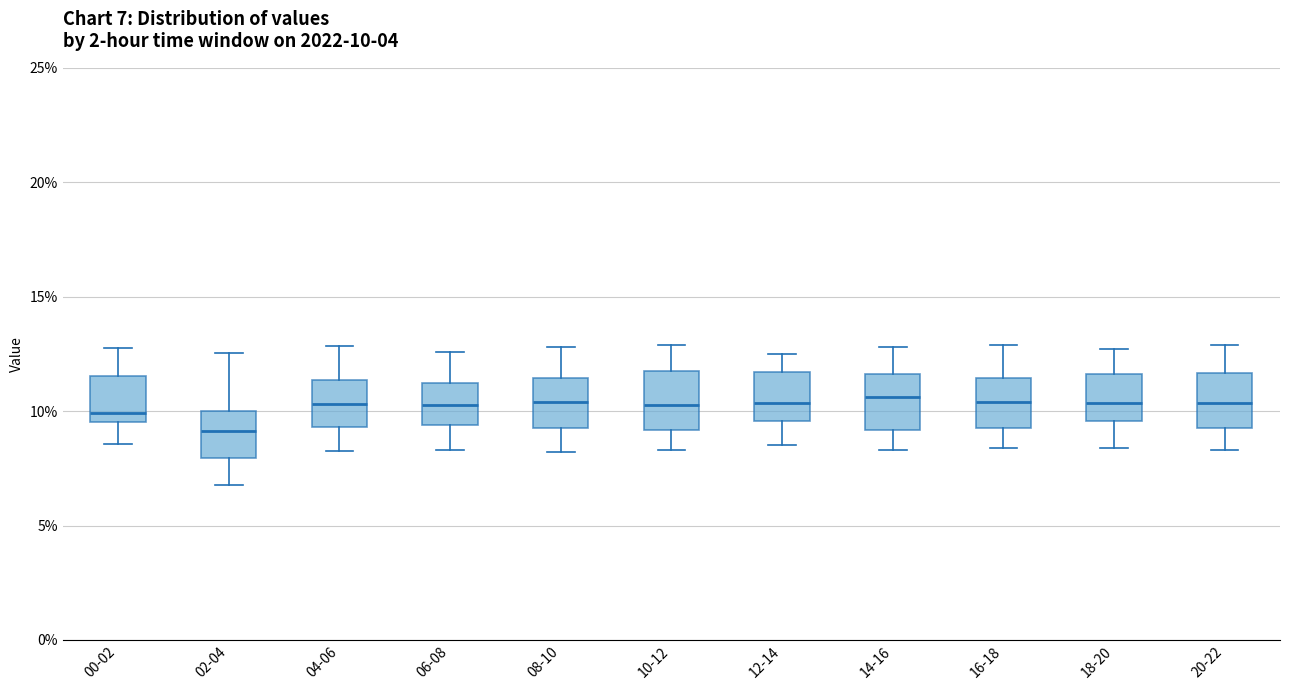

Which box's median line is the lowest?

02-04